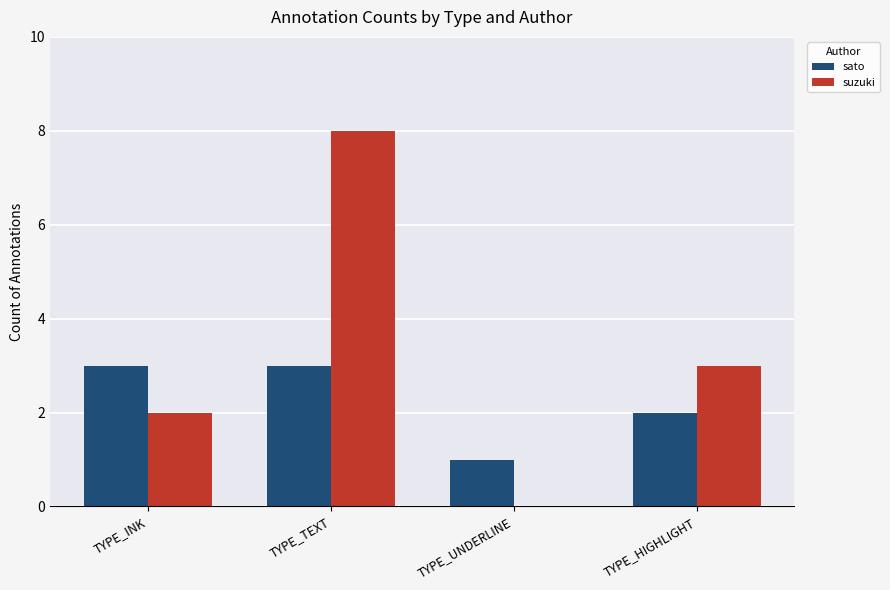

Which series changed the most between TYPE_INK and TYPE_TEXT?

suzuki